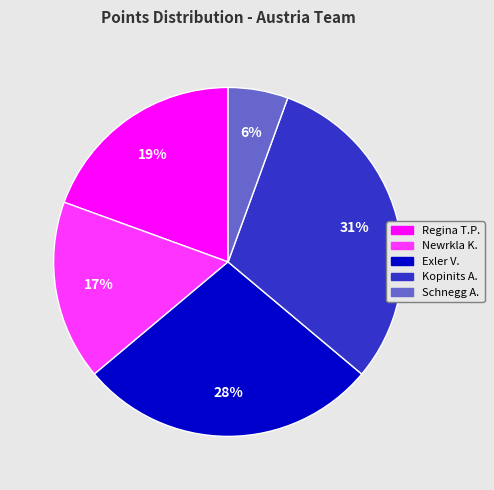

To the nearest percent, what is the average slice percentage?

20%